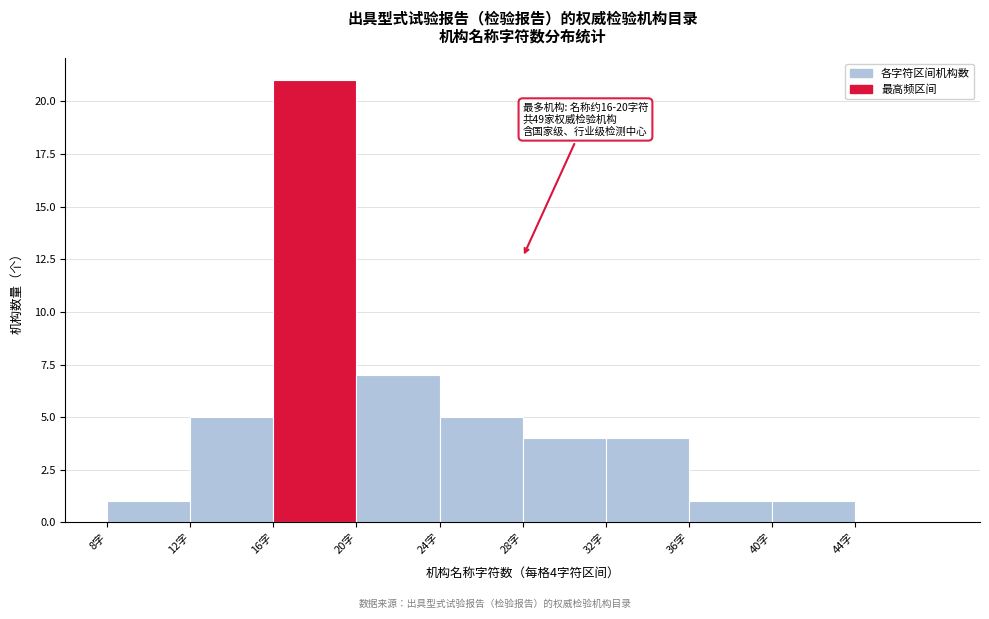

Over which range of the x-axis is the bar tallest?

16 to 20